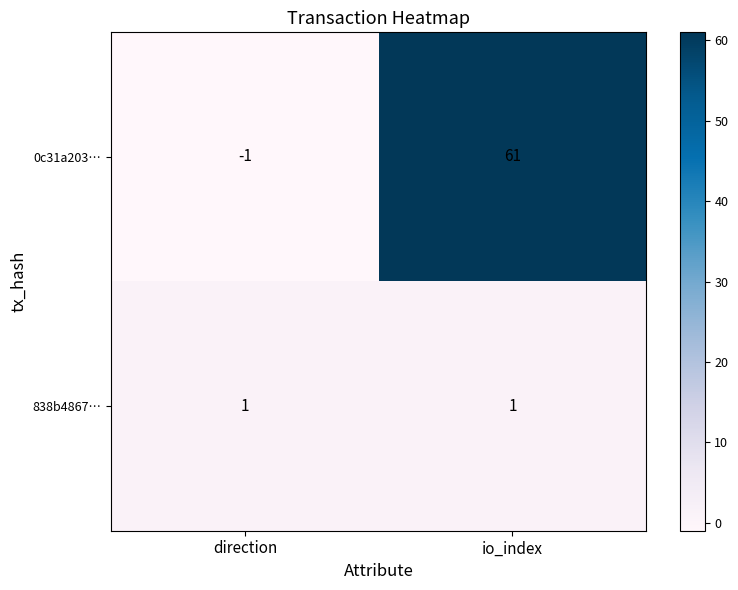

At which label does 0c31a203… reach its minimum?

direction